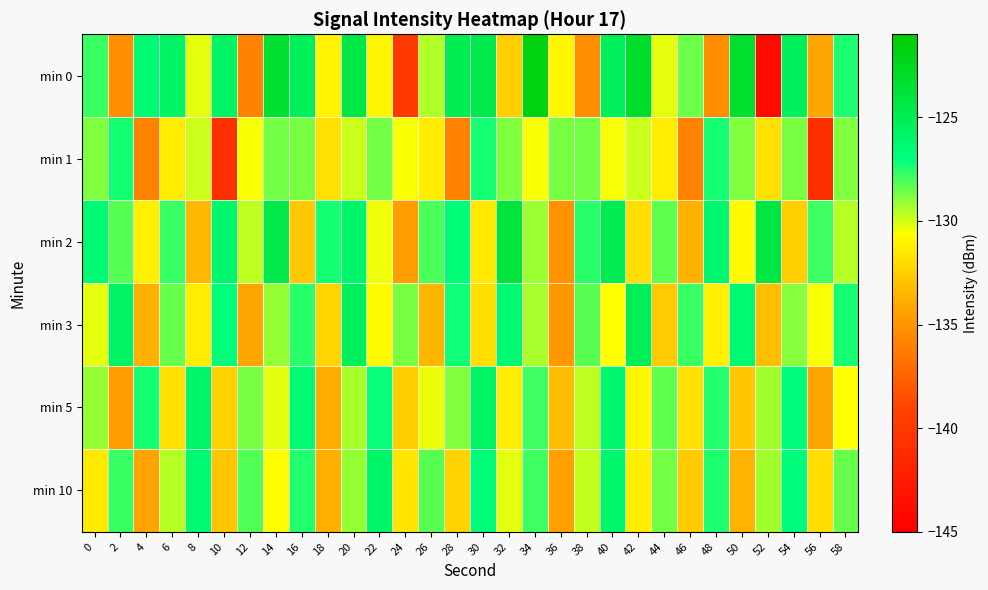

What is the spread (max minus min) of values at 26?

5.4